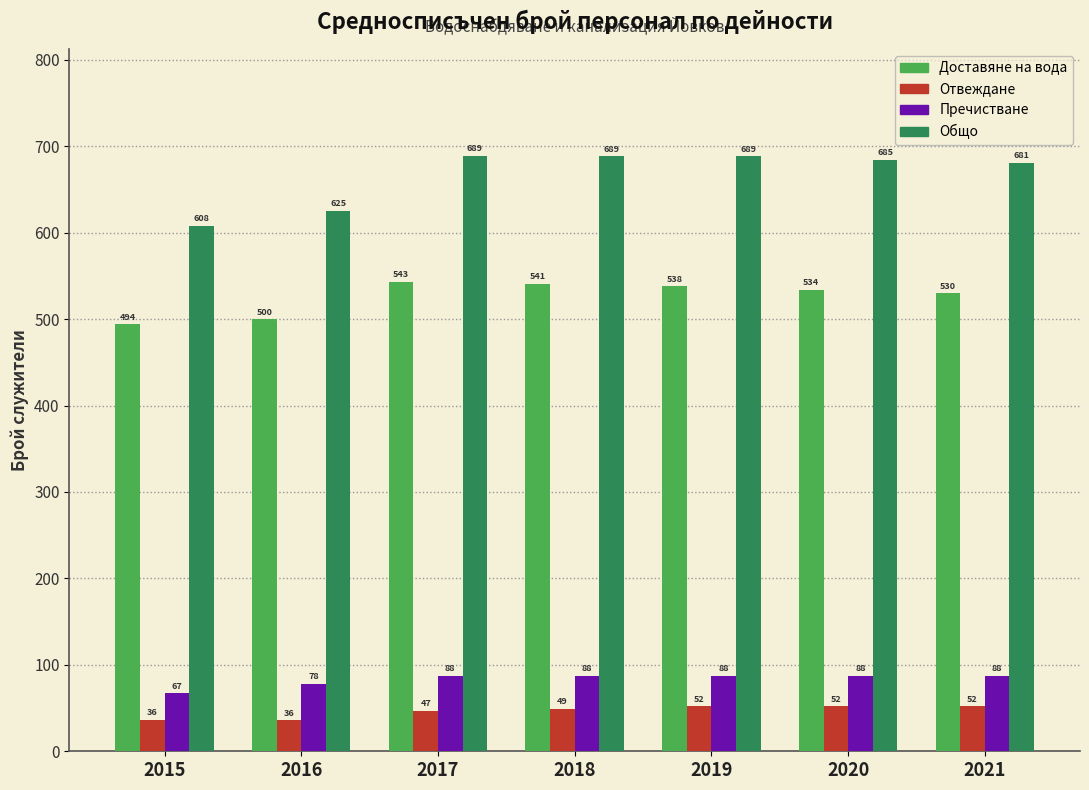

Rank the categories by Доставяне на вода value from highest to lowest.

2017, 2018, 2019, 2020, 2021, 2016, 2015